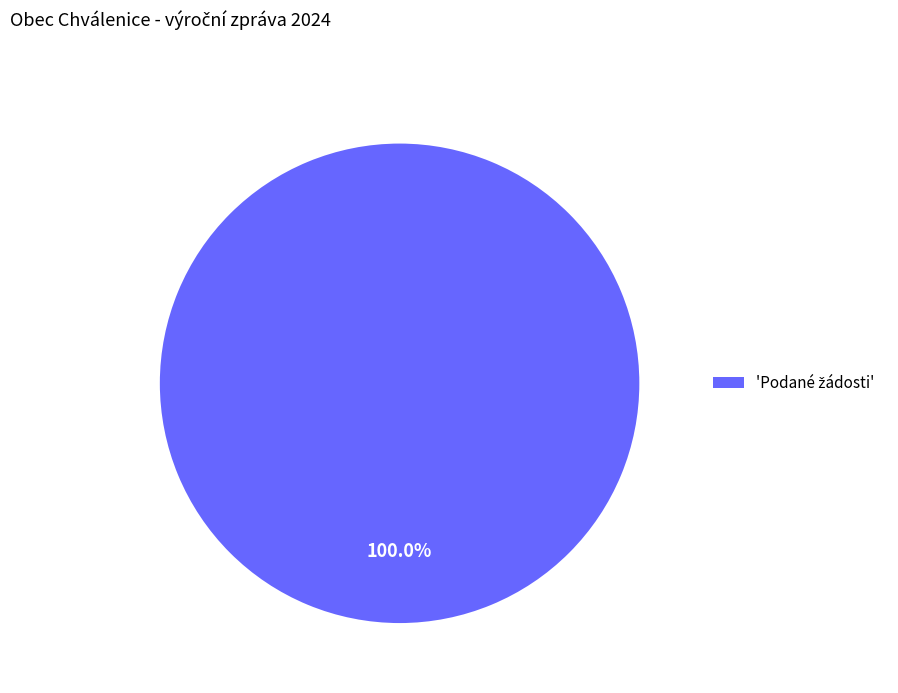

Does any single category account for the majority?

Yes